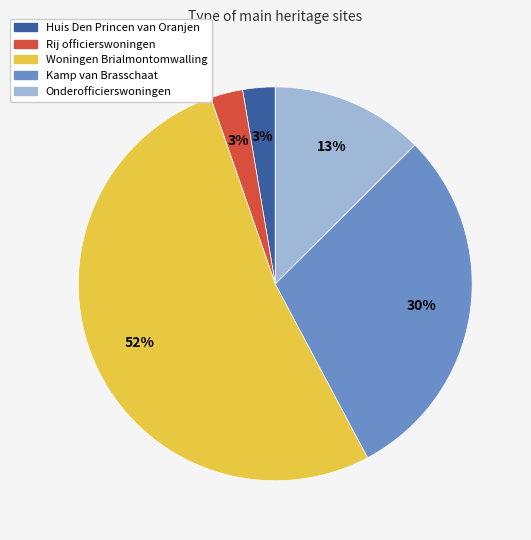

Is the sum of Huis Den Princen van Oranjen and Kamp van Brasschaat greater than half?

No